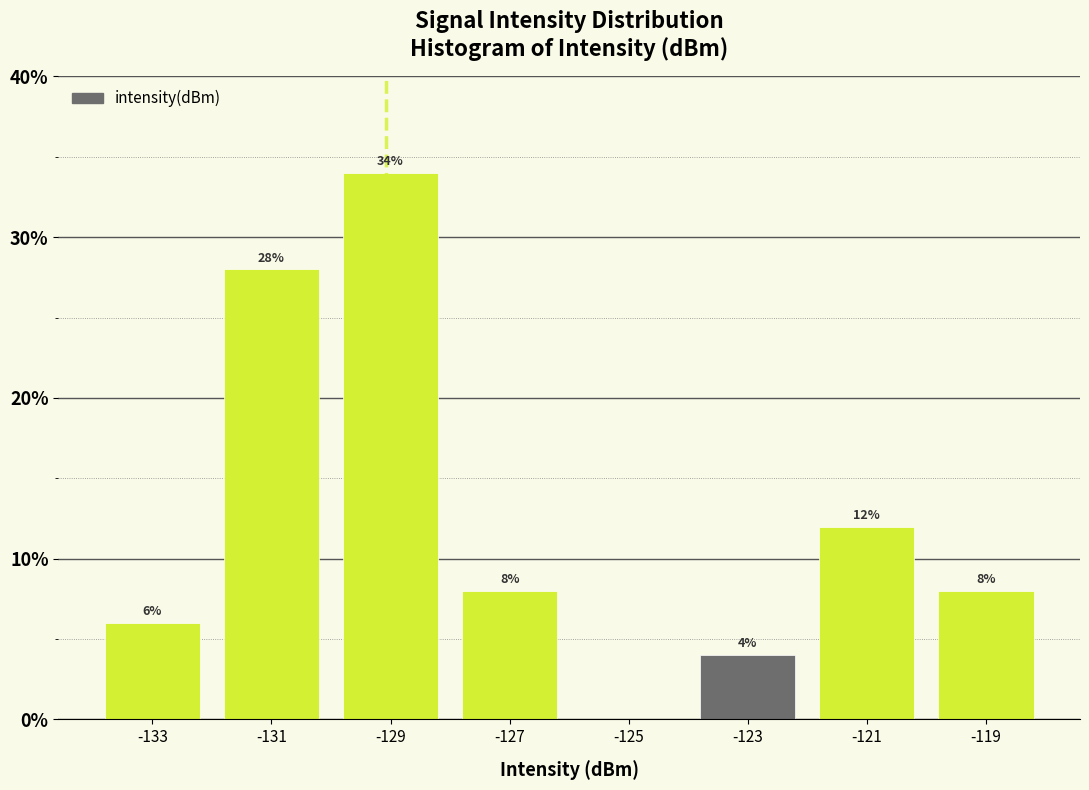

Which range on the x-axis has the tallest bar?

-130 to -128